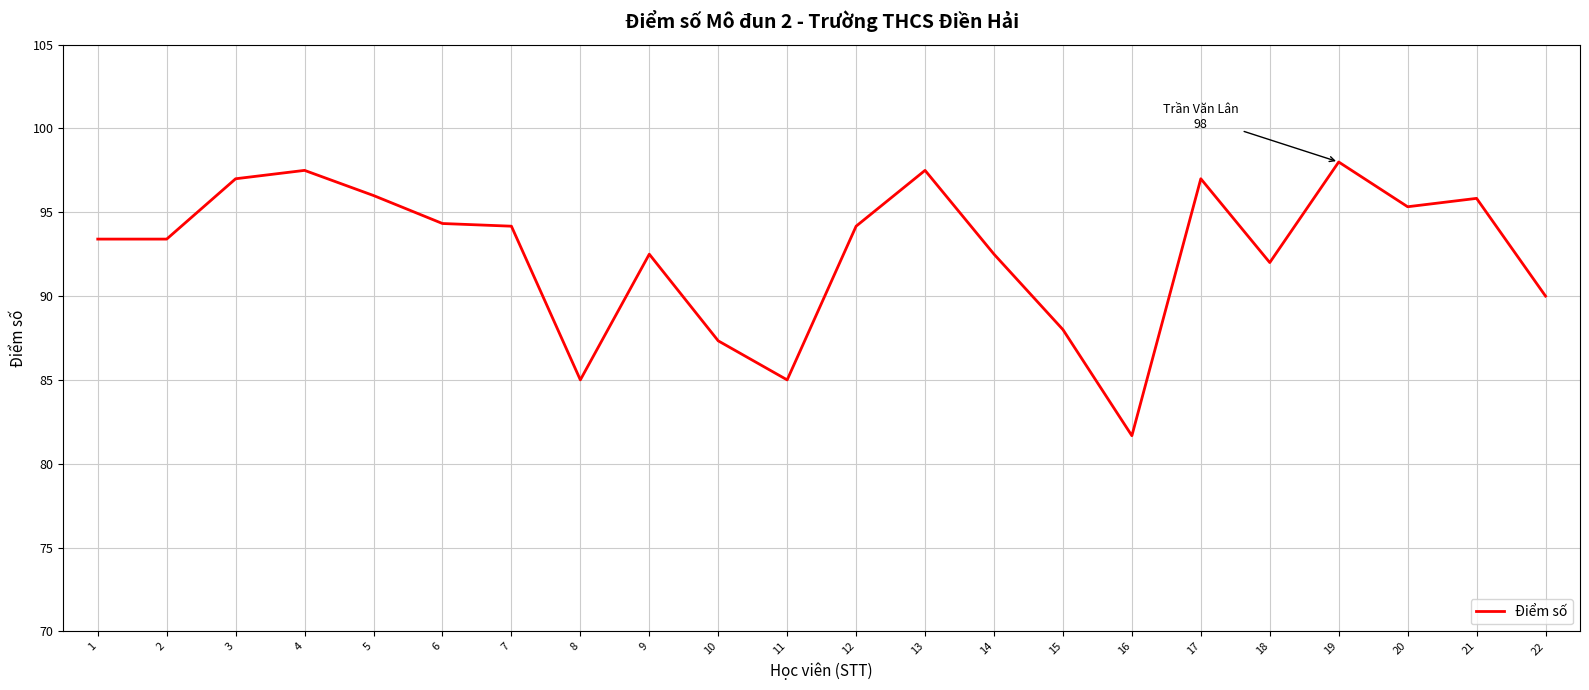

Is it true that the value at 12 is 94.2?

True